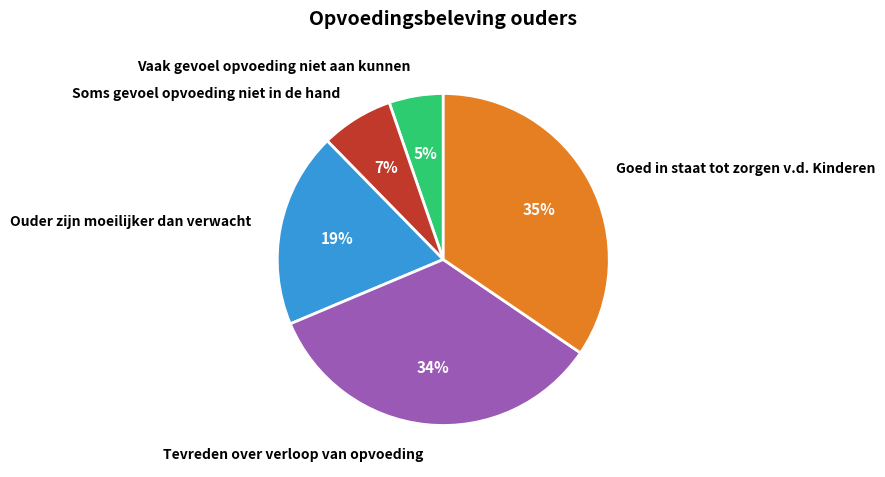

Which slice is the smallest?

Vaak gevoel opvoeding niet aan kunnen